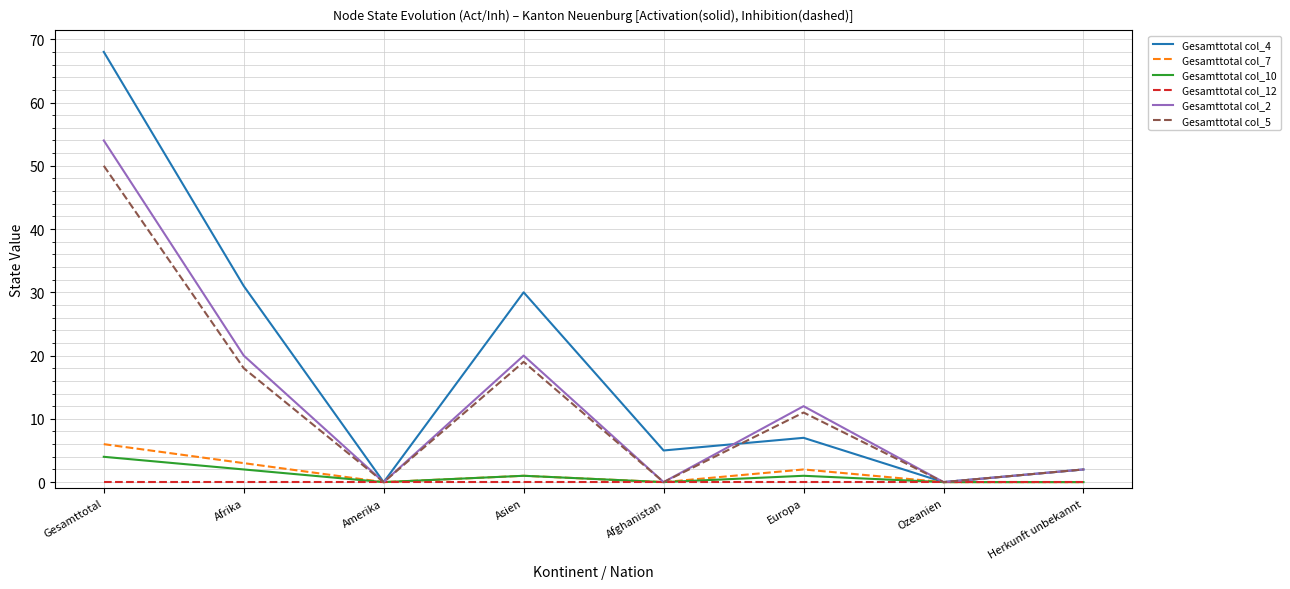

What position from the right is Afrika?

7